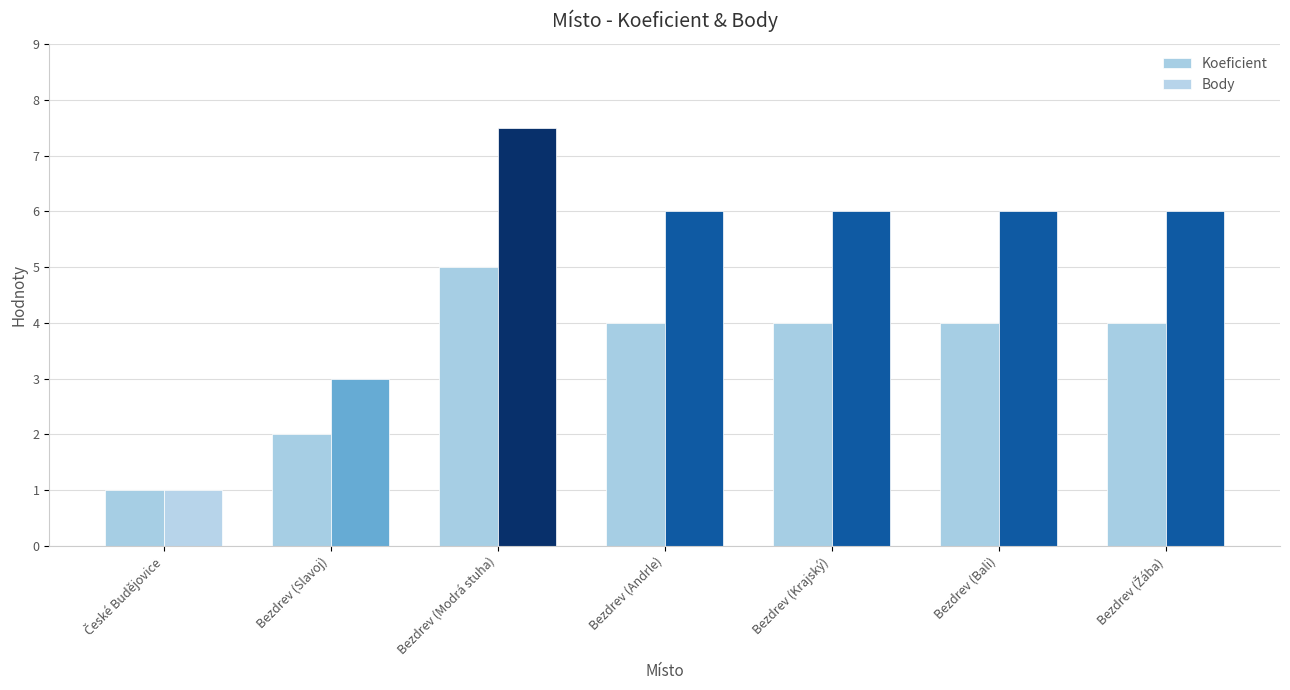

The Body series shows 7.5 at Bezdrev (Modrá stuha). True or false?

True